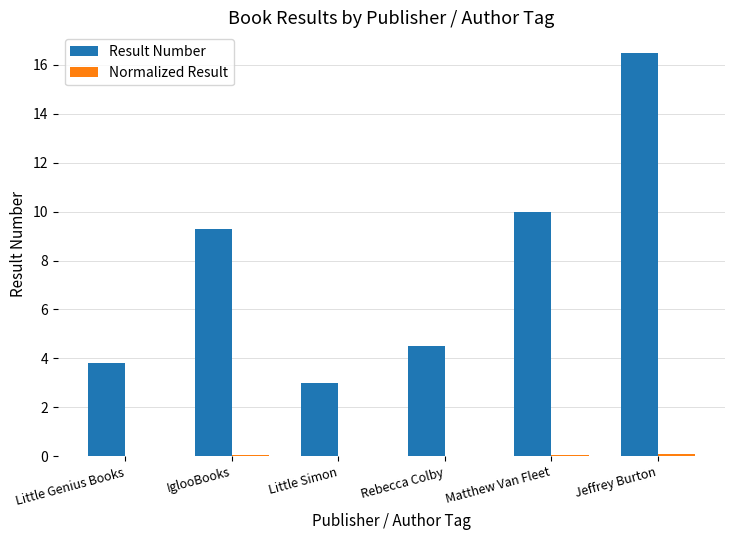

Between Little Simon and Rebecca Colby, which series saw the biggest shift?

Result Number